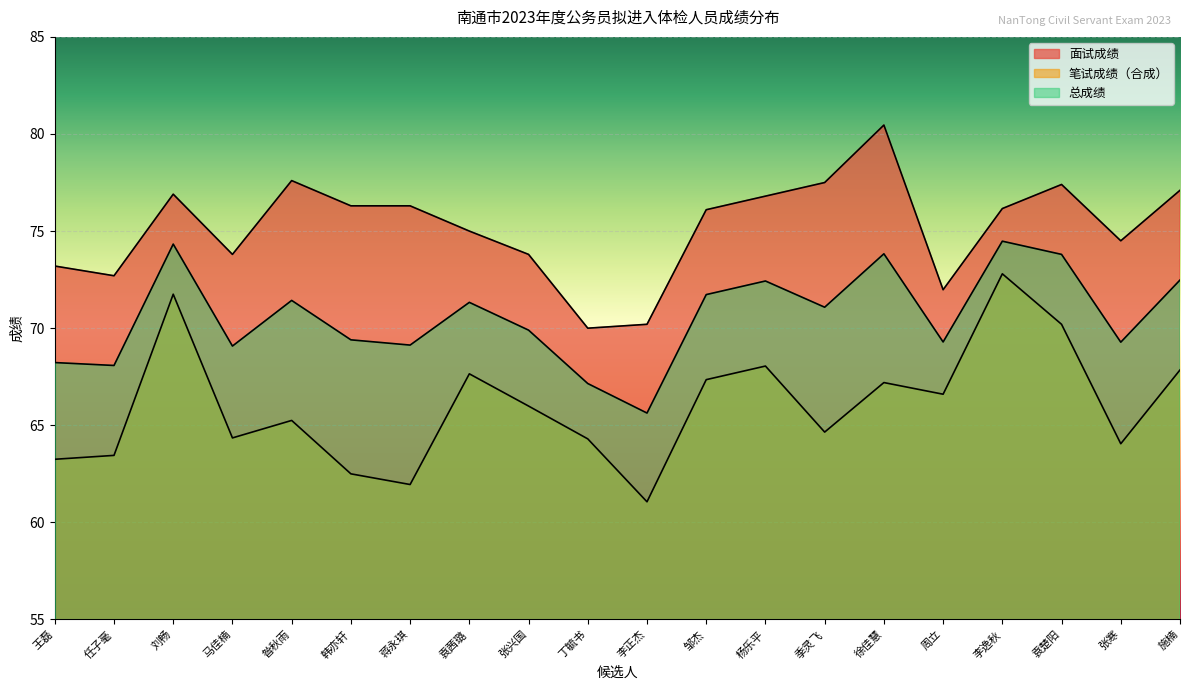

List the labels in order of 面试成绩 value, largest first.

徐佳慧, 昝秋雨, 季灵飞, 袁楚阳, 施楠, 刘畅, 杨乐平, 韩亦轩, 蒋永琪, 李逸秋, 邹杰, 袁茜璐, 张寒, 马佳楠, 张兴国, 王磊, 任子毫, 周立, 李正杰, 丁毓书